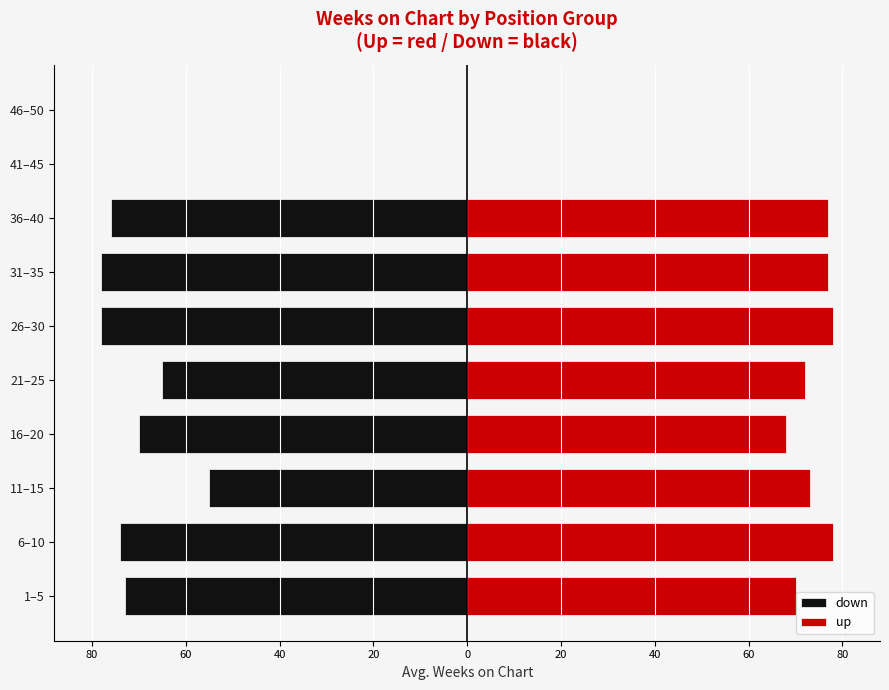

What is the total value across all series at 20?

-2